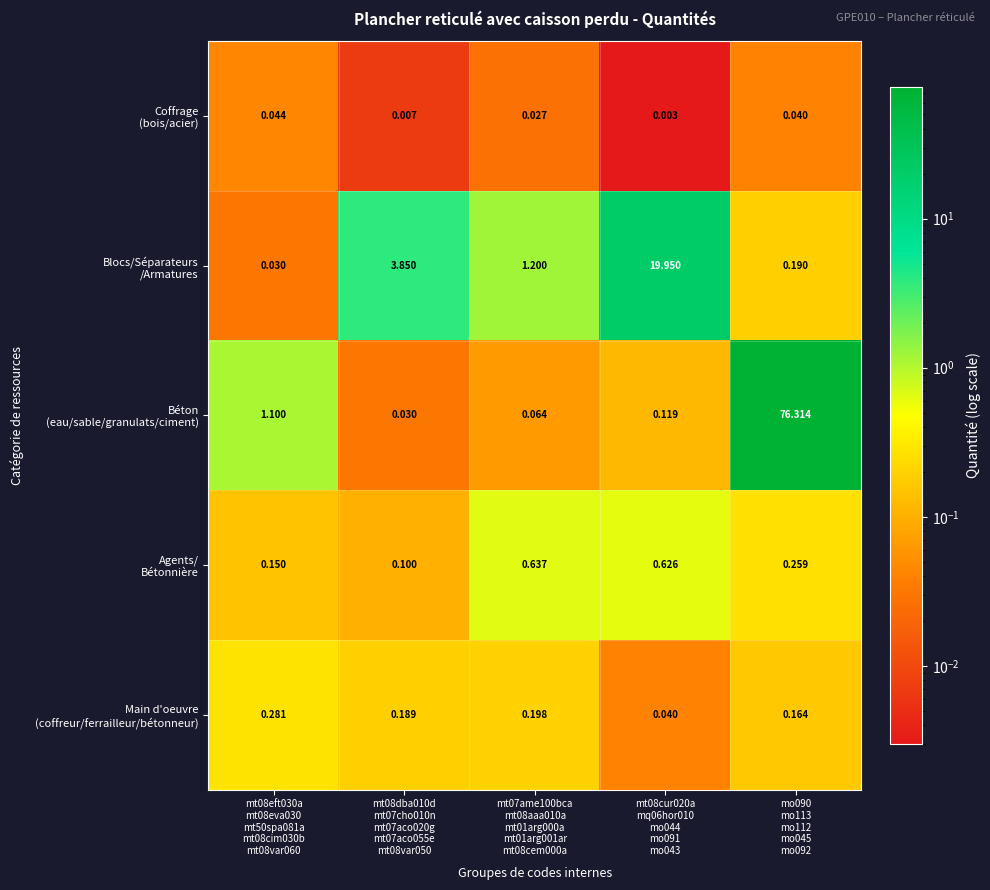

What is the maximum value shown in the chart?

76.3